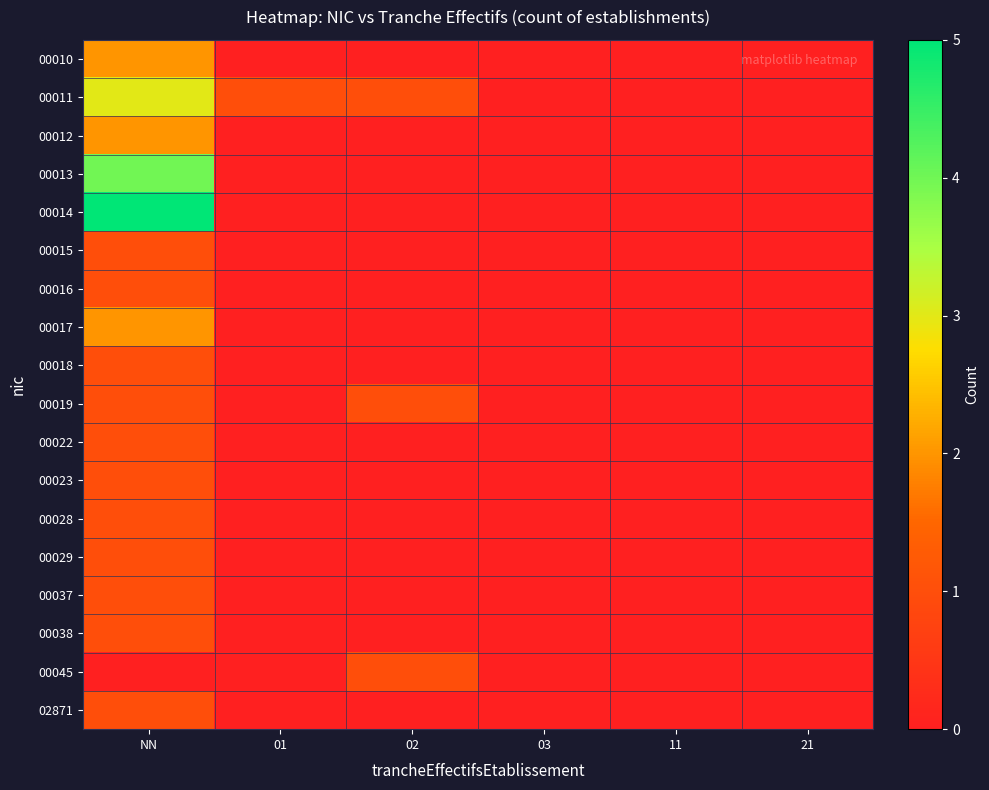

Which series has the widest spread of values?

00014